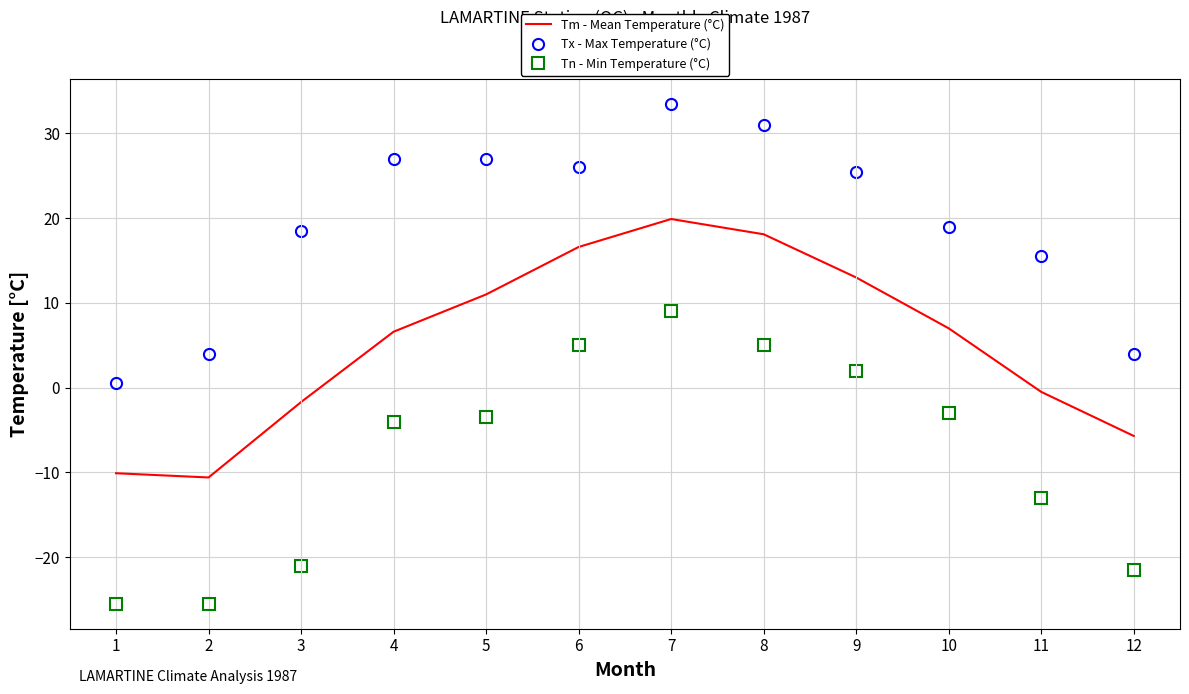

Reading left to right, transcribe all the data shown in this chart.

Tm - Mean Temperature (°C): 1=-10.1	2=-10.6	3=-1.7	4=6.6	5=11.0	6=16.6	7=19.9	8=18.1	9=13.0	10=7.0	11=-0.5	12=-5.7
Tx - Max Temperature (°C): 1=0.5	2=4.0	3=18.5	4=27.0	5=27.0	6=26.0	7=33.5	8=31.0	9=25.5	10=19.0	11=15.5	12=4.0
Tn - Min Temperature (°C): 1=-25.5	2=-25.5	3=-21.0	4=-4.0	5=-3.5	6=5.0	7=9.0	8=5.0	9=2.0	10=-3.0	11=-13.0	12=-21.5